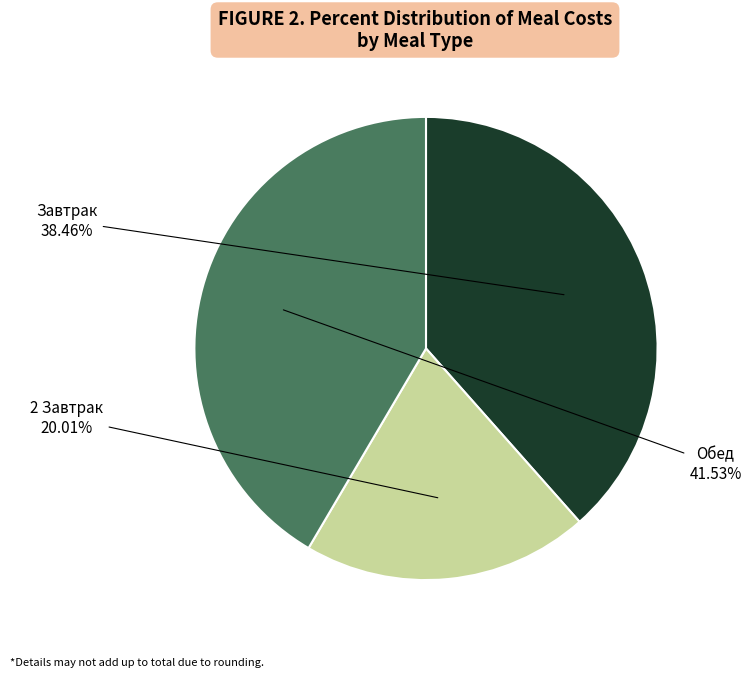

Does any single category account for the majority?

No